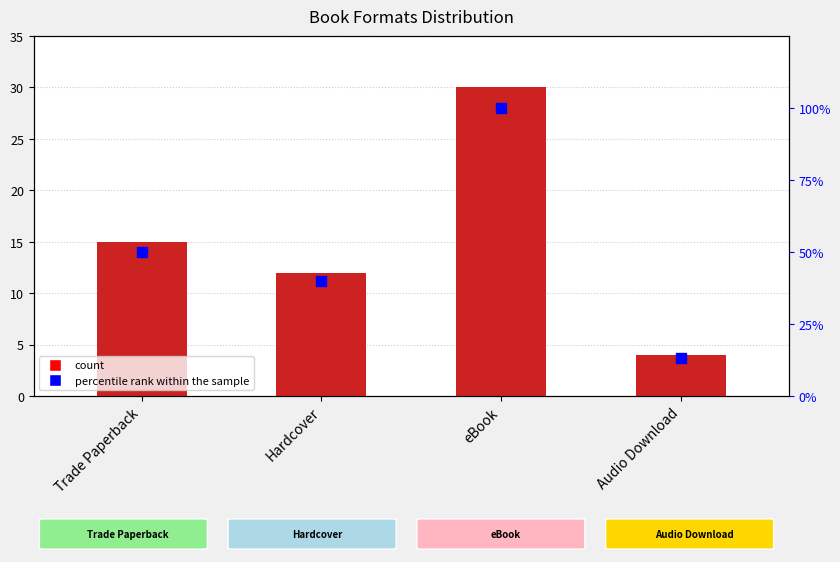

Which series reaches the maximum Y coordinate?

percentile rank within the sample